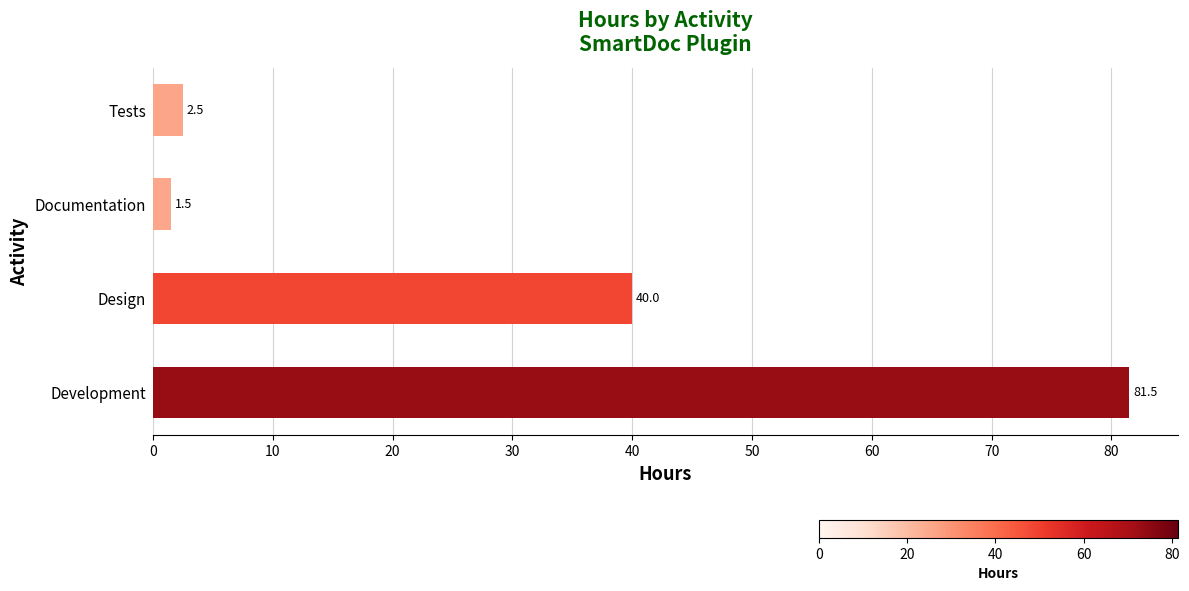

Does the chart contain any negative values?

No